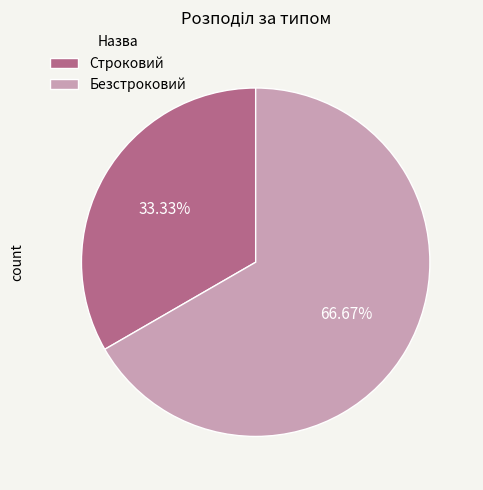

To the nearest percent, what portion does Безстроковий represent?

67%